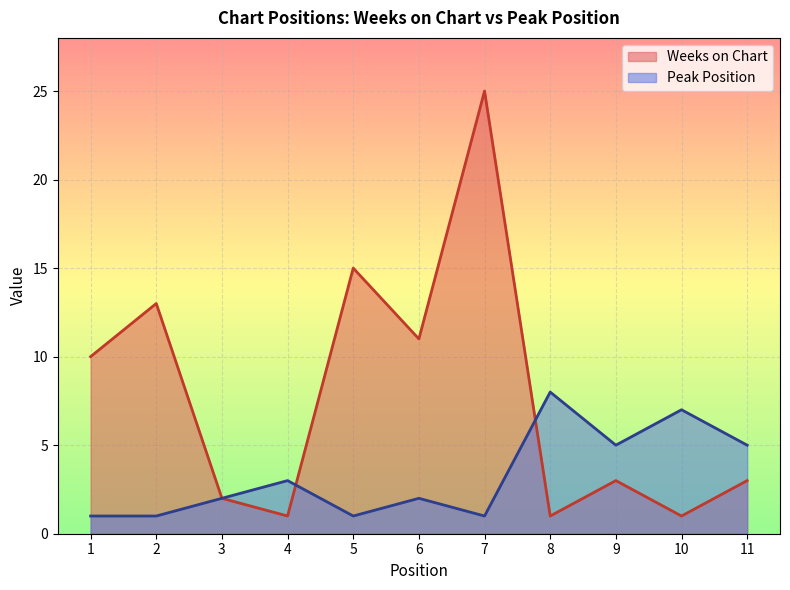

What is the total value across all series at 9?

8